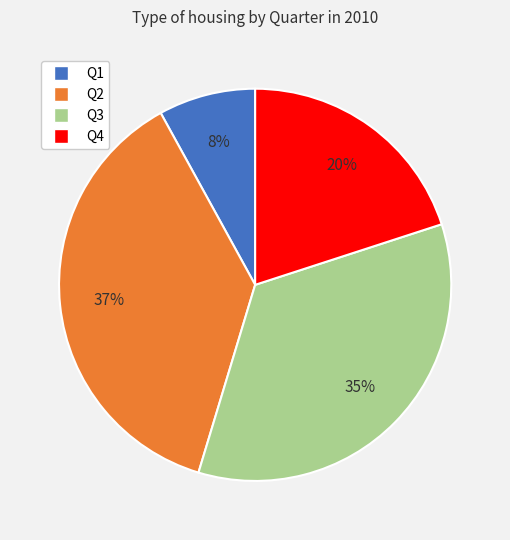

Rank the categories by value from lowest to highest.

Q1, Q4, Q3, Q2